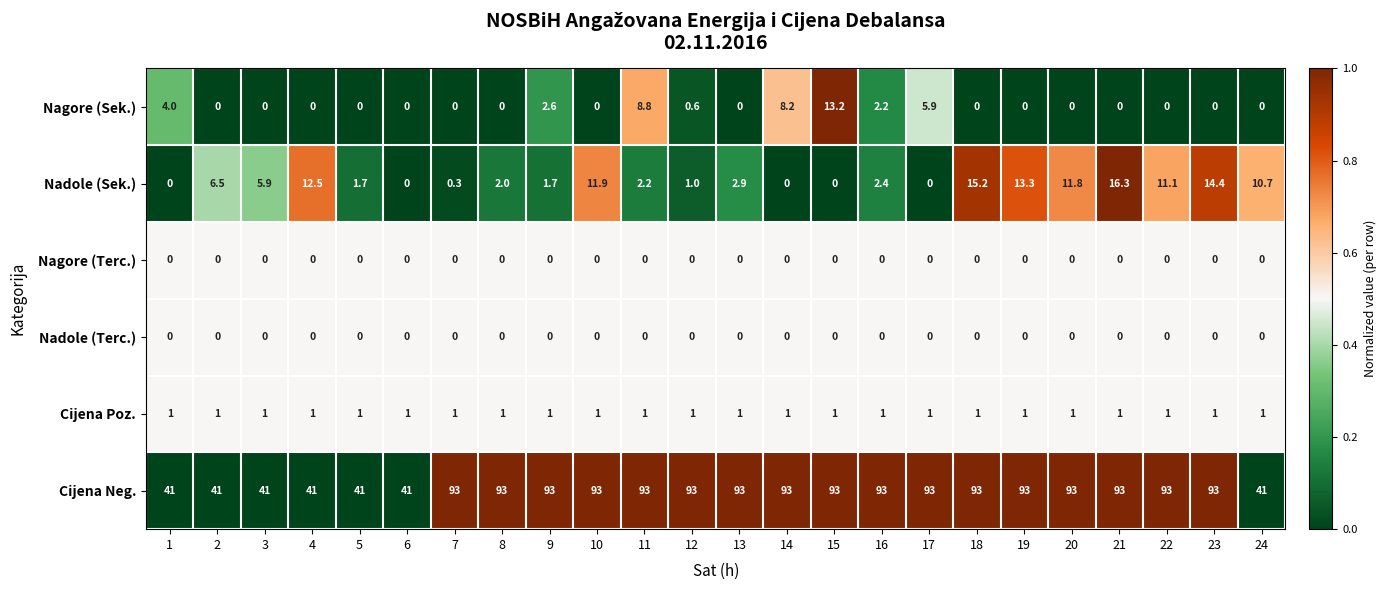

Which category has the highest value in the Nagore (Sek.) series?

15